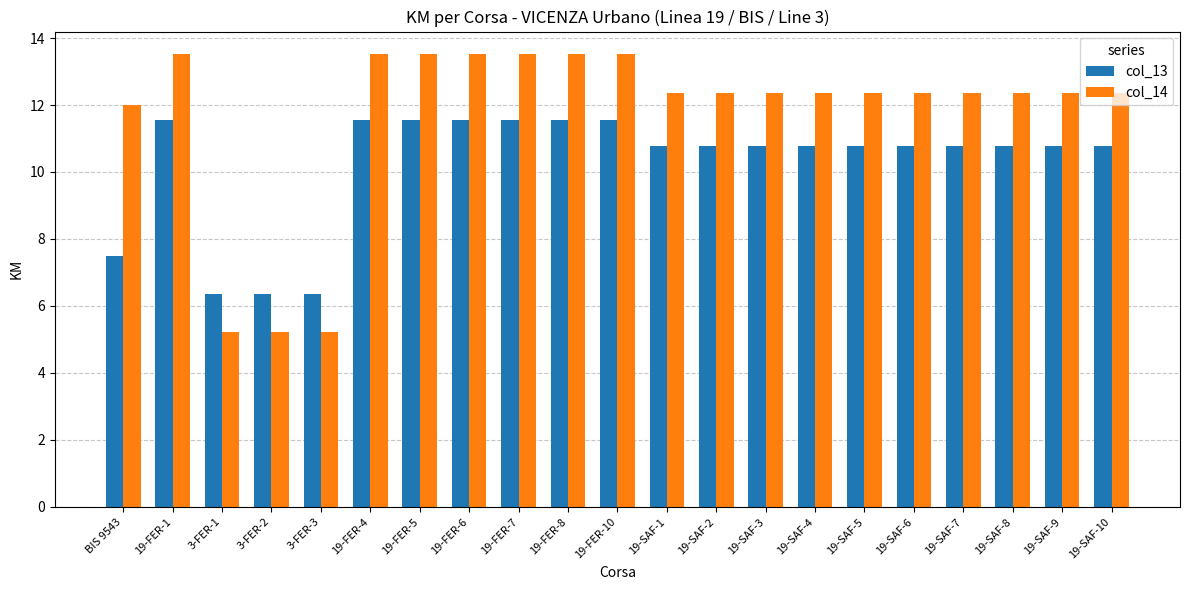

Which series has the widest spread of values?

col_14